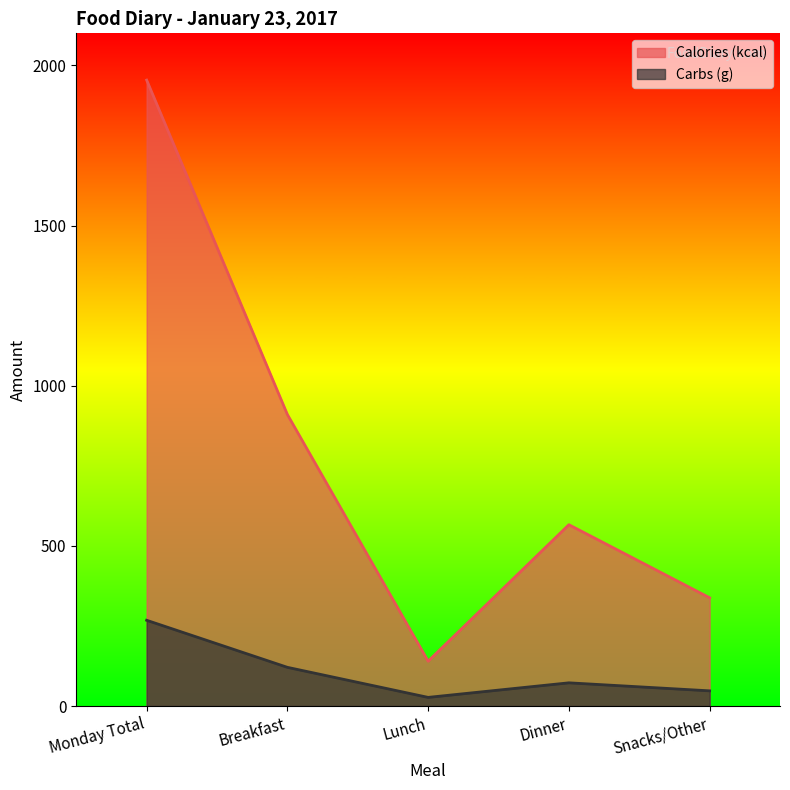

At Monday Total, list the series in order from largest to smallest.

Calories (kcal), Carbs (g)